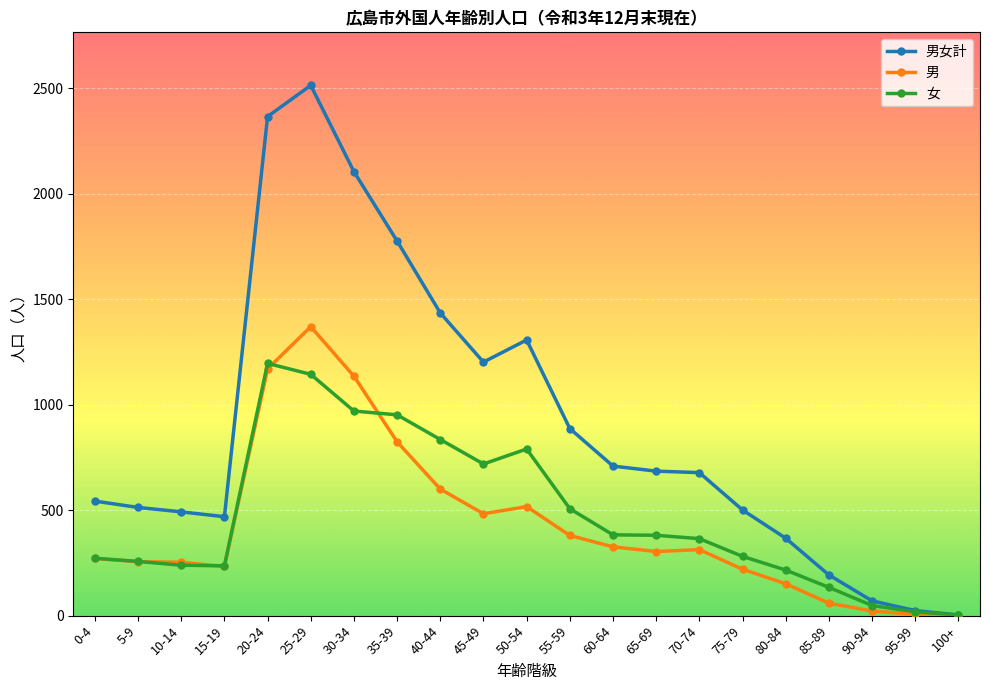

Between 35-39 and 65-69, which series saw the biggest shift?

男女計